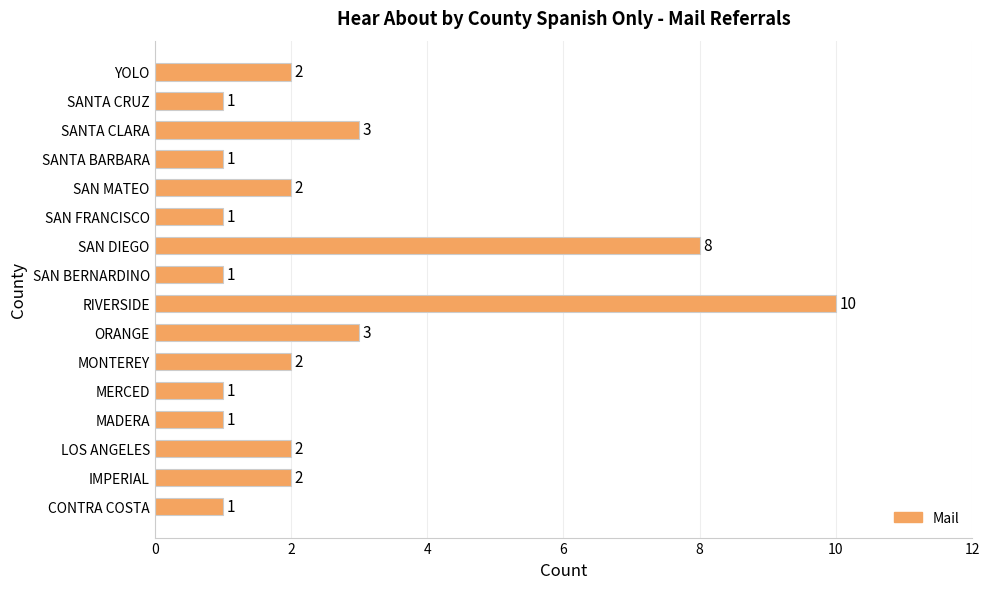

Reading bottom to top, what are all the values shown in this chart?

1	2	2	1	1	2	3	10	1	8	1	2	1	3	1	2